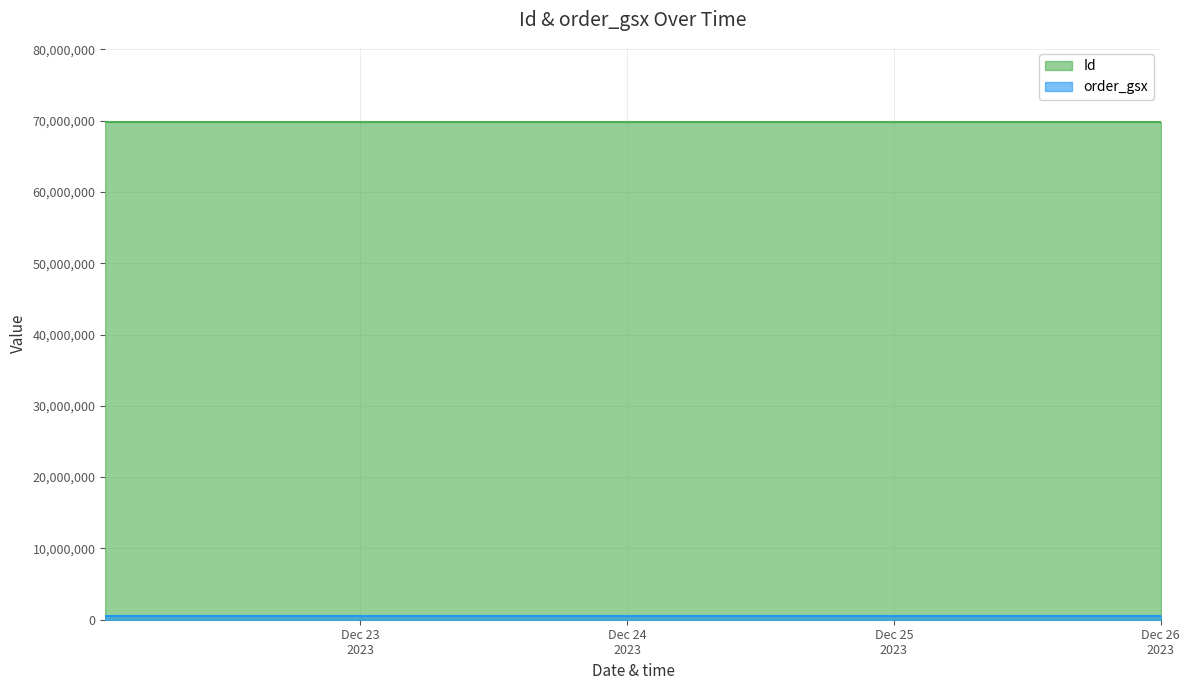

Which series has the widest spread of values?

Id